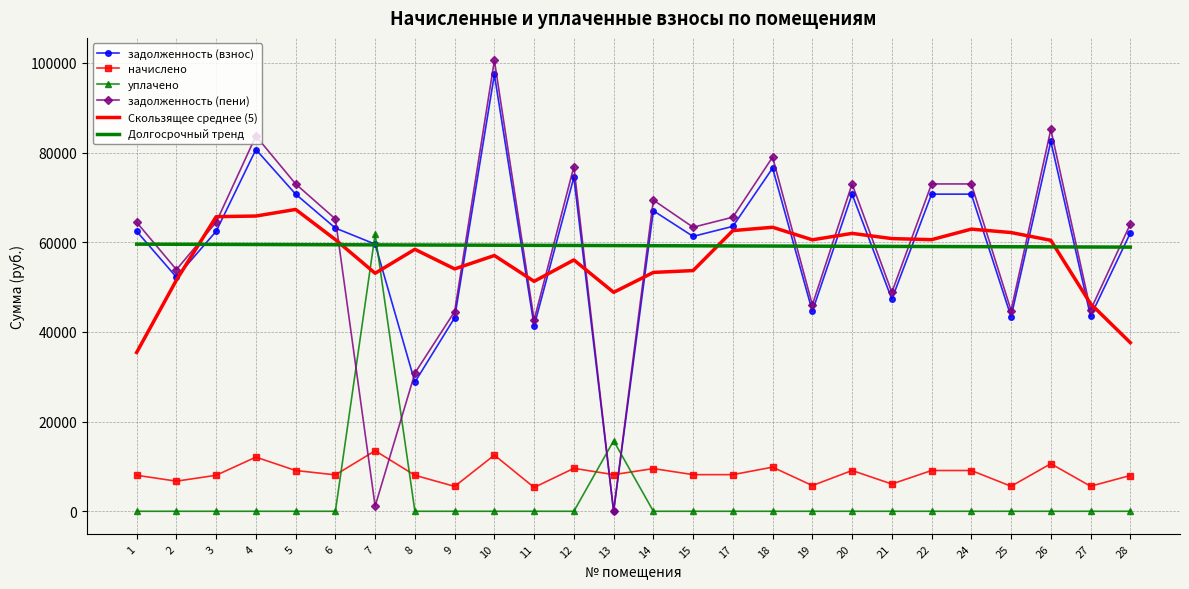

At which category is the sum across all series the highest?

10